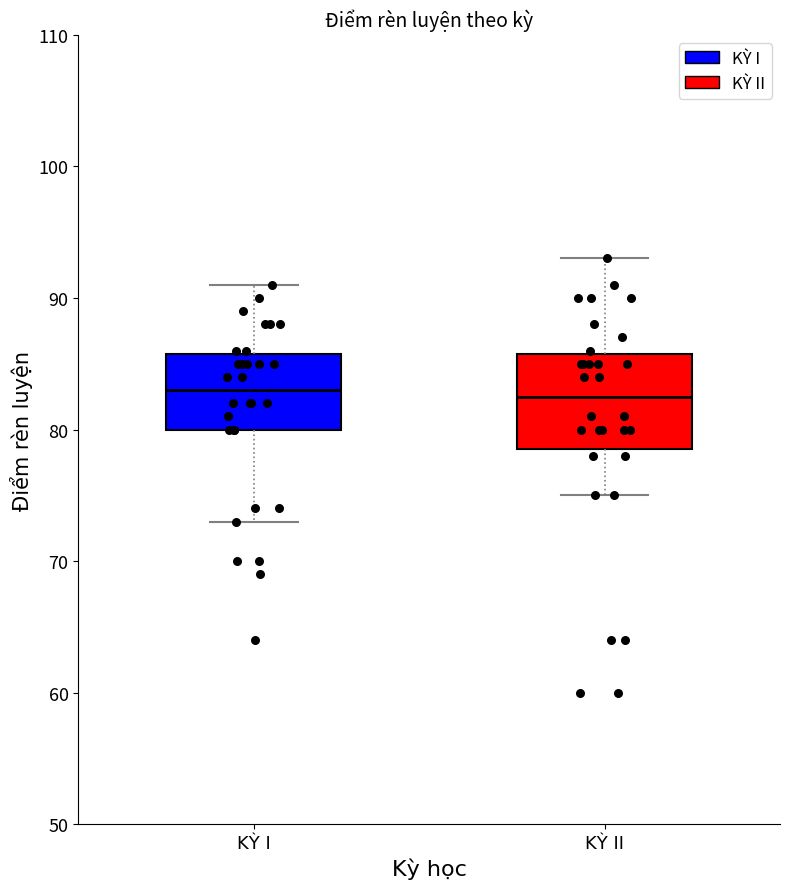

Where is the upper edge of the box for KỲ II on the y-axis? The values are not printed on the chart, so give them approximately, as read against the axis.

86